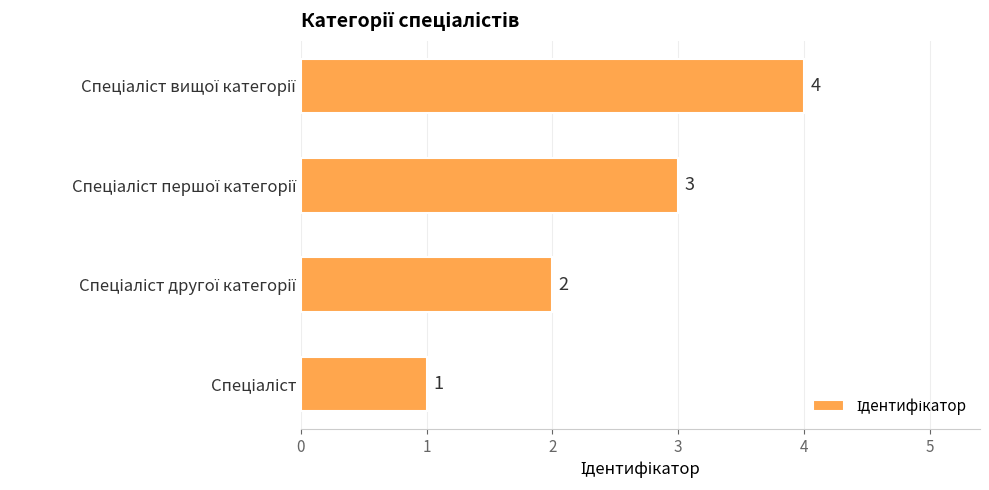

Are the bars grouped side by side (vs. stacked)?

No